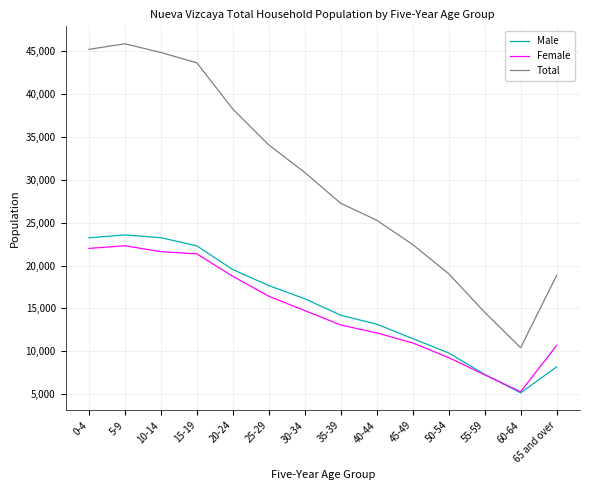

The value of Male at 65 and over is 4926. True or false?

False